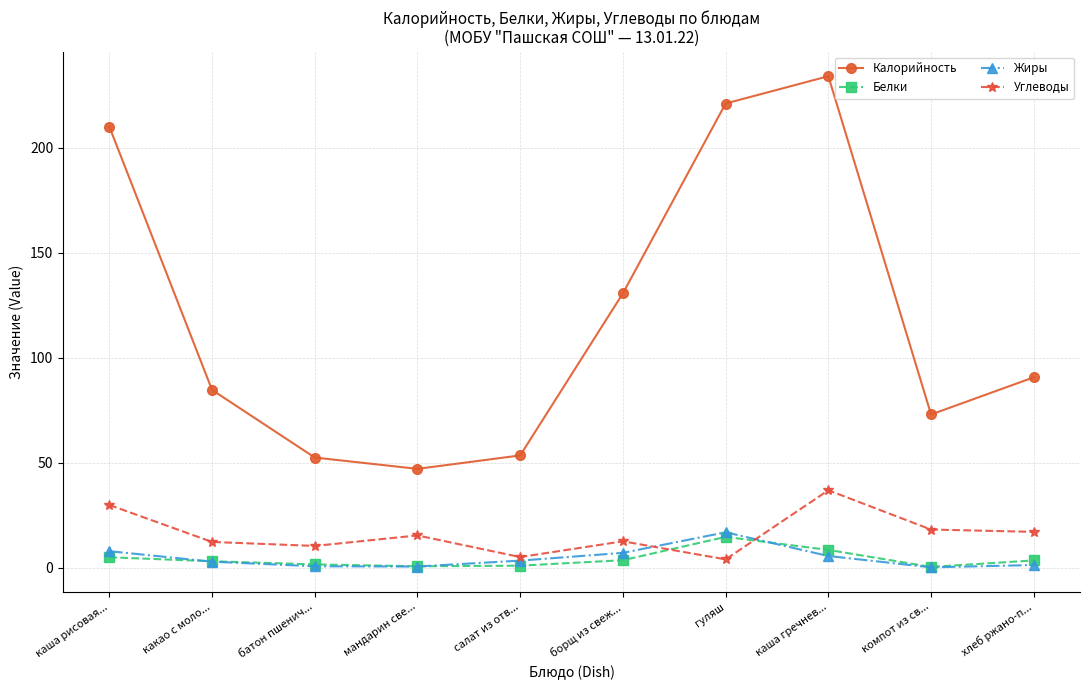

What is the difference between the maximum and minimum values in the Жиры series?

16.7